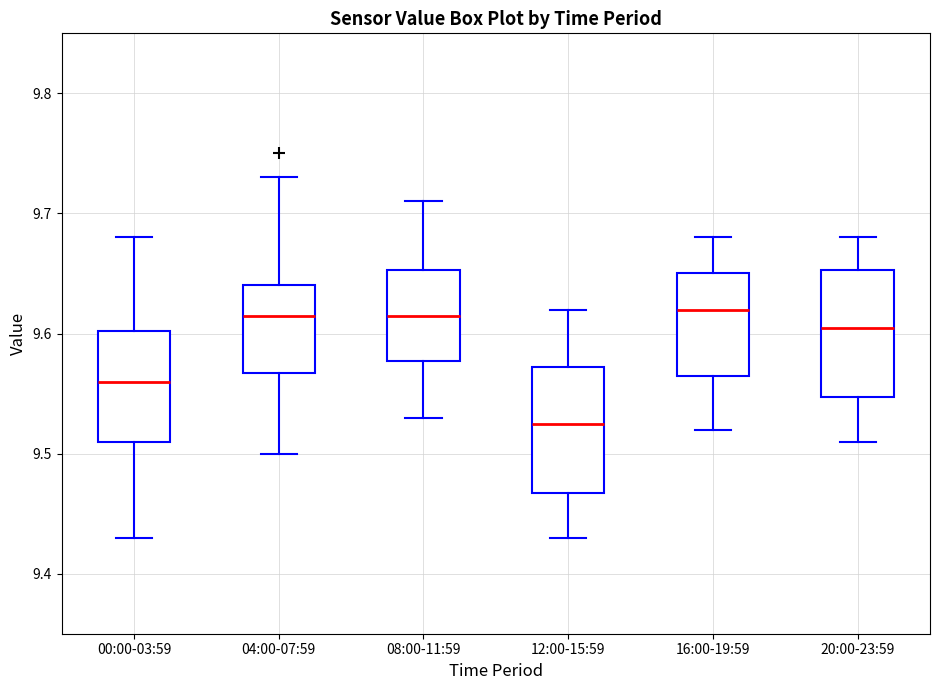

Where does the lower whisker of the box for 12:00-15:59 end on the y-axis? The values are not printed on the chart, so give them approximately, as read against the axis.

9.43